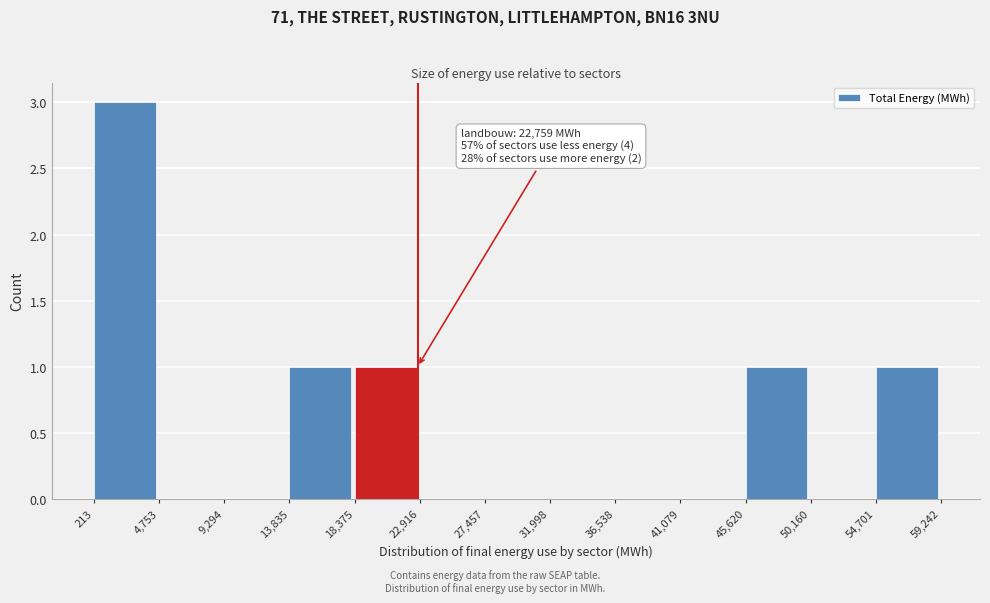

Over which range of the x-axis is the bar tallest?

213 to 4,753